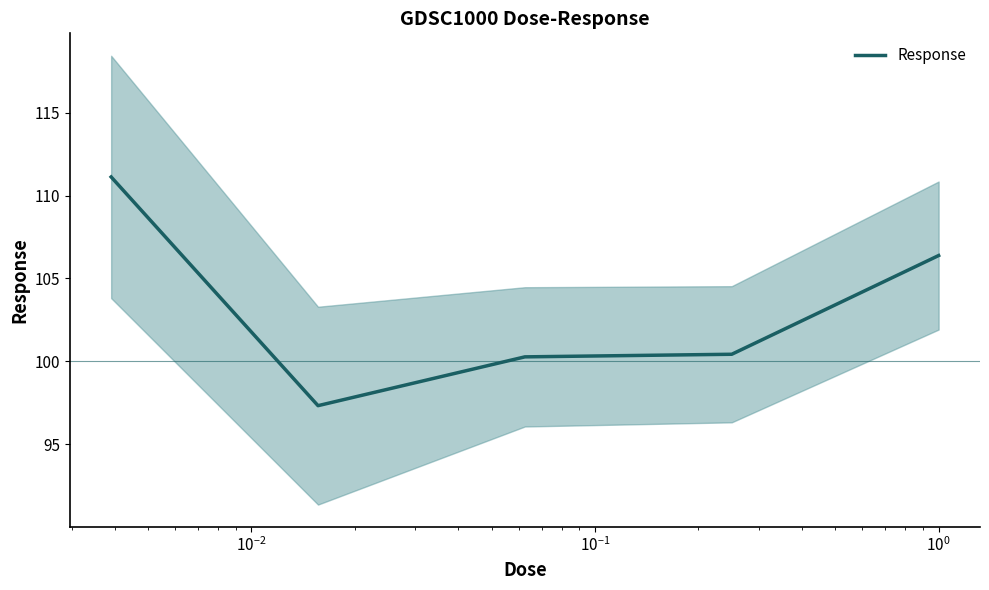

What is the maximum value for Response?

111.1